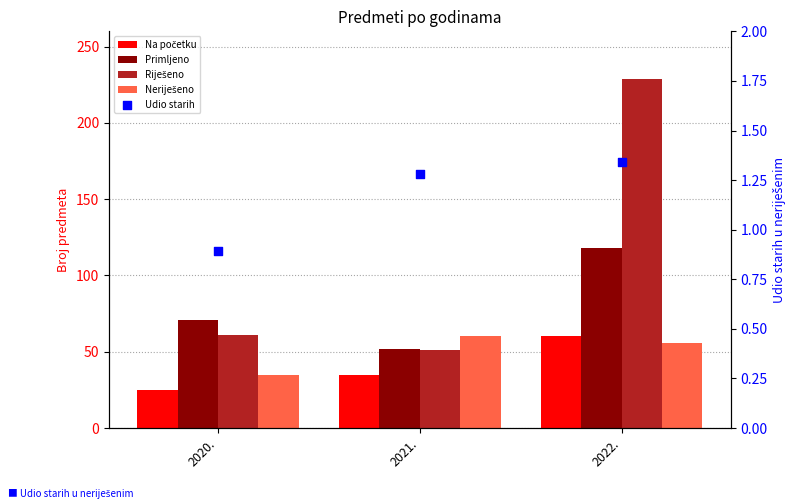

Which series contains the highest Y value?

Riješeno